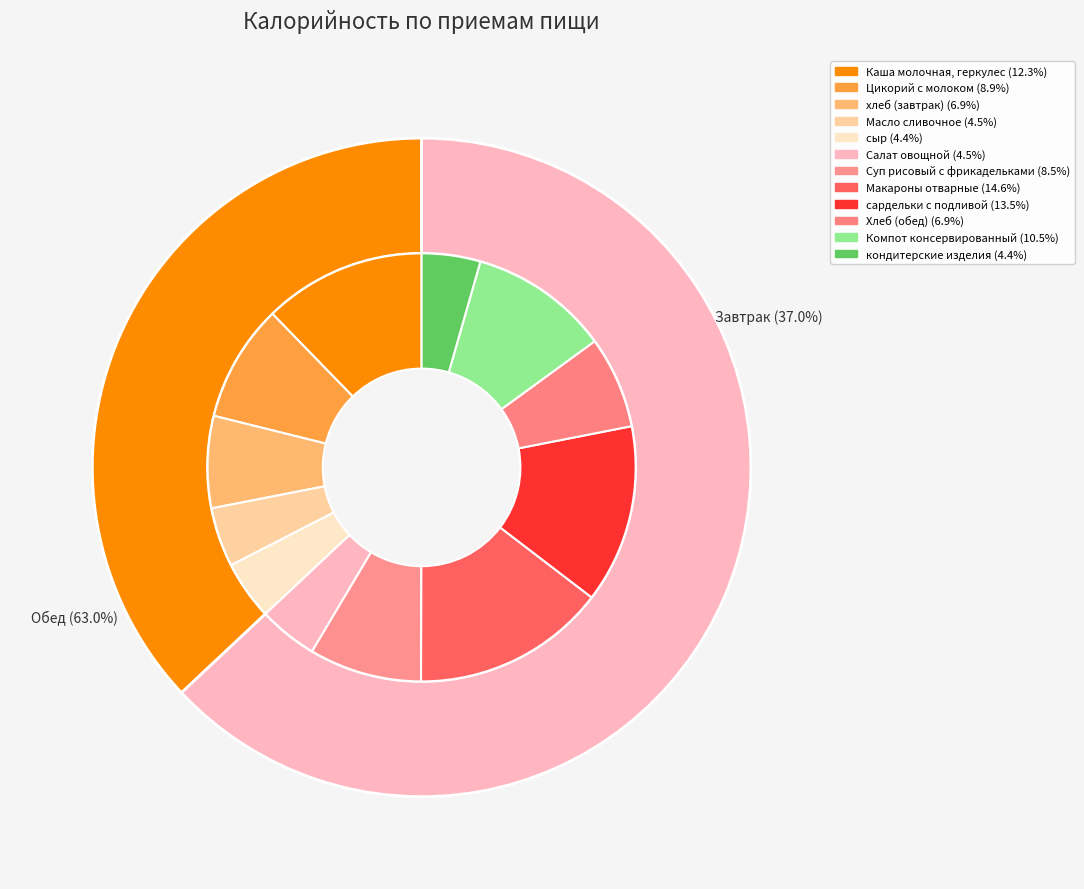

Which slice is the largest?

Обед